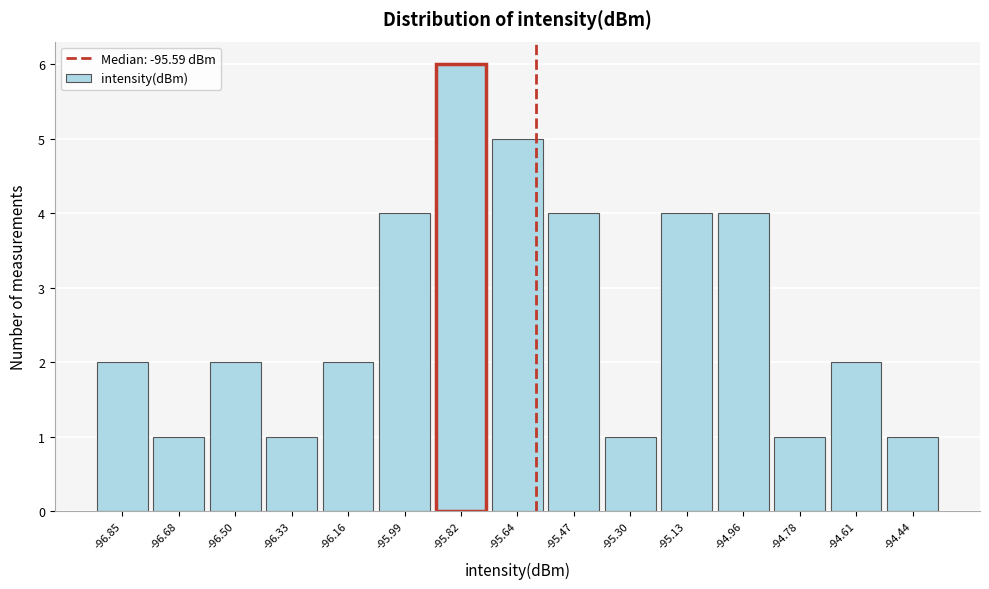

What is the height of the bar covering -94.70 to -94.52 on the x-axis? Neither the bar edges nor the heights are printed on the chart, so give them approximately, as read against the axes.

2